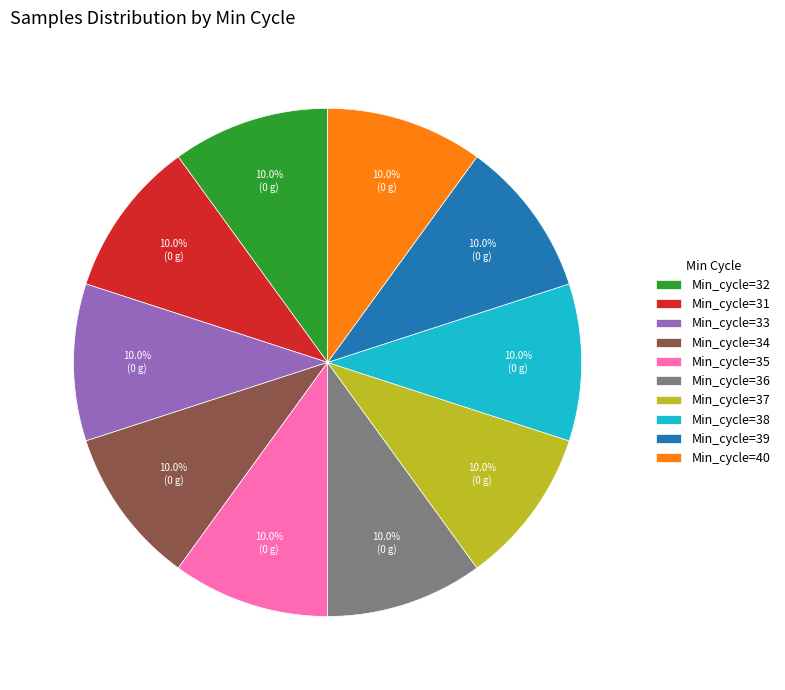

Is there a majority slice in this chart?

No